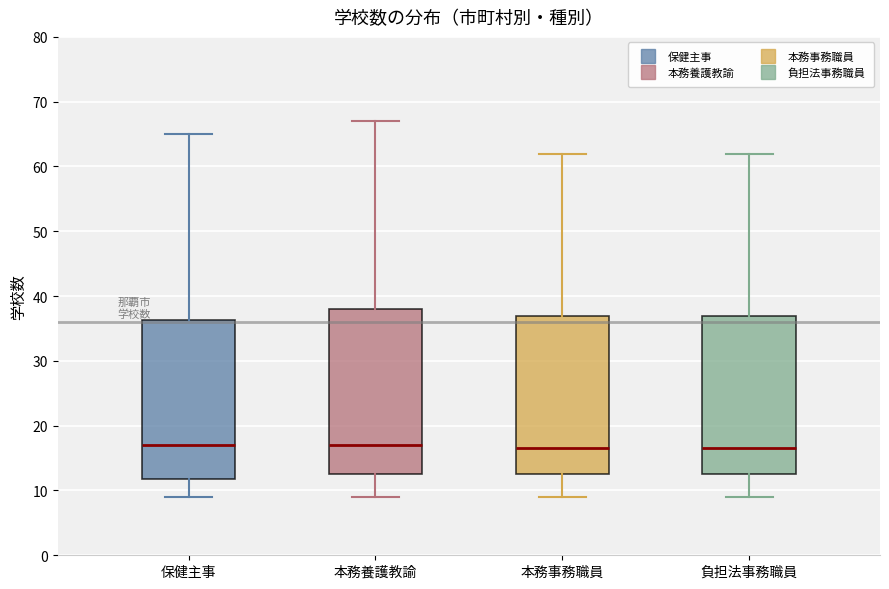

Reading left to right, transcribe this box plot: for each box, give where its median line is, the range the box spans, and where its two whiskers end, as read against the y-axis. The values are not printed on the chart, so give them approximately, as read against the axis.

保健主事: median 17, box 12 to 36, whiskers 9 to 65
本務養護教諭: median 17, box 13 to 38, whiskers 9 to 67
本務事務職員: median 17, box 13 to 37, whiskers 9 to 62
負担法事務職員: median 17, box 13 to 37, whiskers 9 to 62